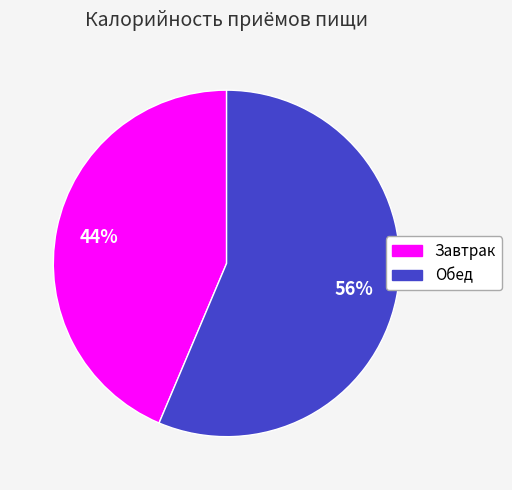

How many segments does this pie chart have?

2